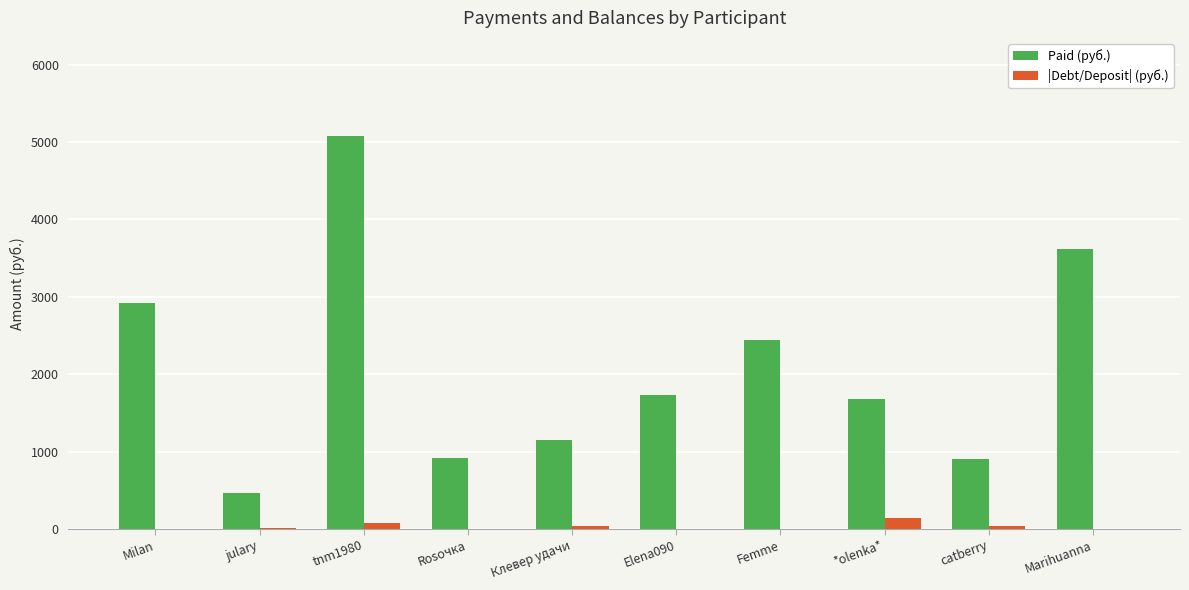

What is the maximum value for Paid (руб.)?

5077.0